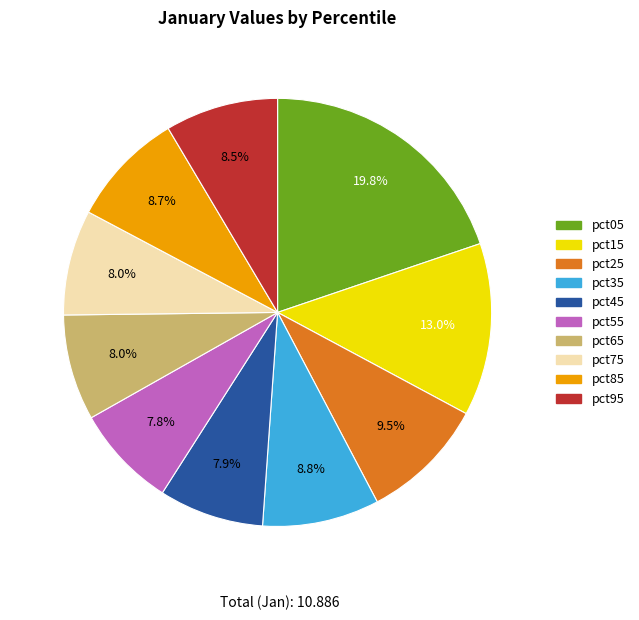

What is the largest slice in the pie chart?

pct05